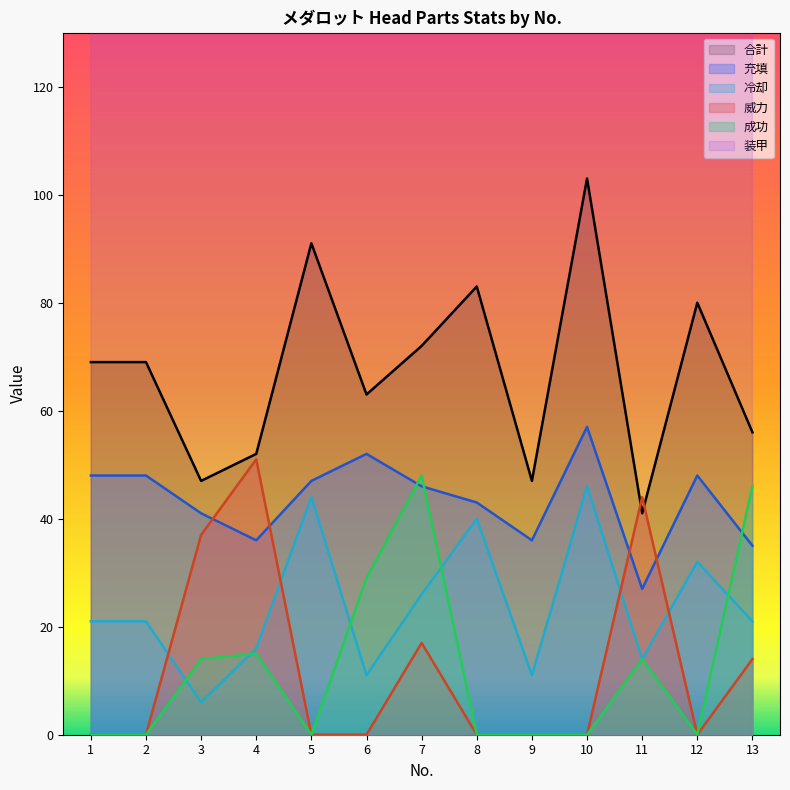

Is it true that 成功 equals 28 at 12?

False